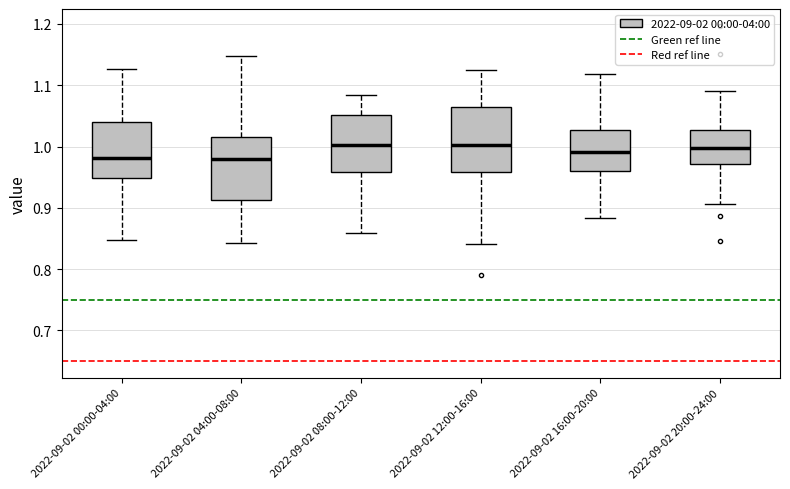

Reading left to right, transcribe this box plot: for each box, give where its median line is, the range the box spans, and where its two whiskers end, as read against the y-axis. The values are not printed on the chart, so give them approximately, as read against the axis.

2022-09-02 00:00-04:00: median 0.98, box 0.95 to 1.04, whiskers 0.85 to 1.13
2022-09-02 04:00-08:00: median 0.98, box 0.91 to 1.02, whiskers 0.84 to 1.15
2022-09-02 08:00-12:00: median 1.00, box 0.96 to 1.05, whiskers 0.86 to 1.08
2022-09-02 12:00-16:00: median 1.00, box 0.96 to 1.07, whiskers 0.84 to 1.13
2022-09-02 16:00-20:00: median 0.99, box 0.96 to 1.03, whiskers 0.88 to 1.12
2022-09-02 20:00-24:00: median 1.00, box 0.97 to 1.03, whiskers 0.91 to 1.09